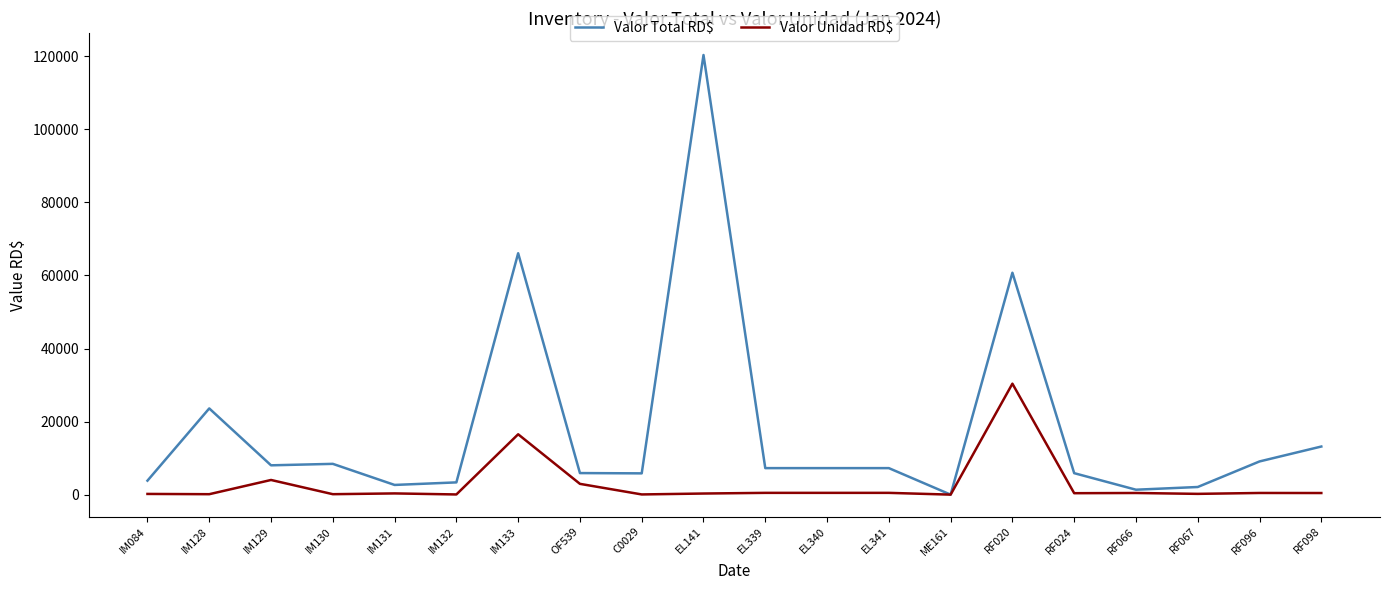

At which label is Valor Unidad RD$ closest to 15187?

IM133